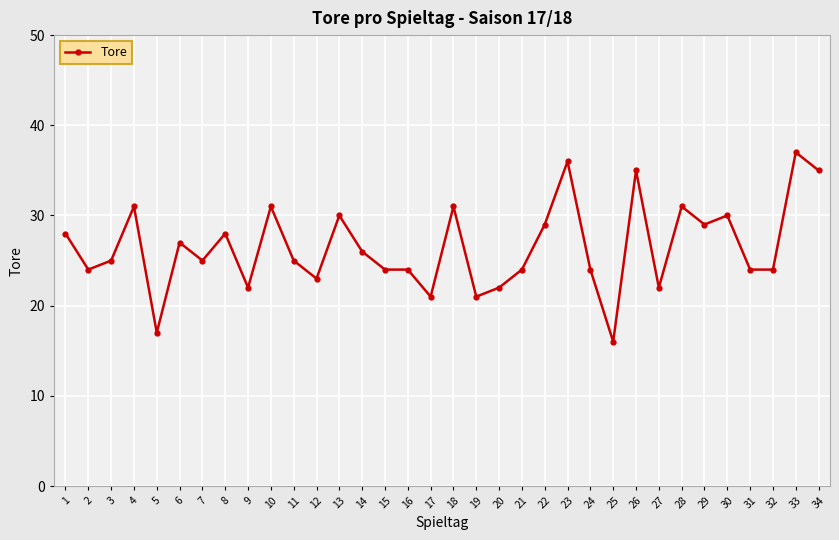

Which has a higher value, 15 or 23?

23